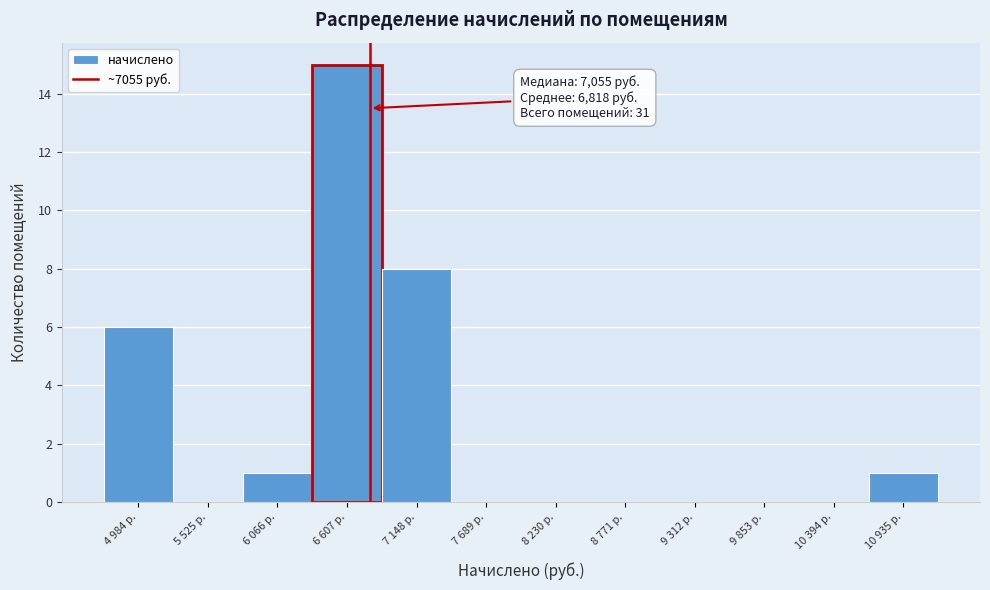

Reading left to right, what are all the values shown in this chart?

4 984 р.=6	5 525 р.=0	6 066 р.=1	6 607 р.=15	7 148 р.=8	7 689 р.=0	8 230 р.=0	8 771 р.=0	9 312 р.=0	9 853 р.=0	10 394 р.=0	10 935 р.=1